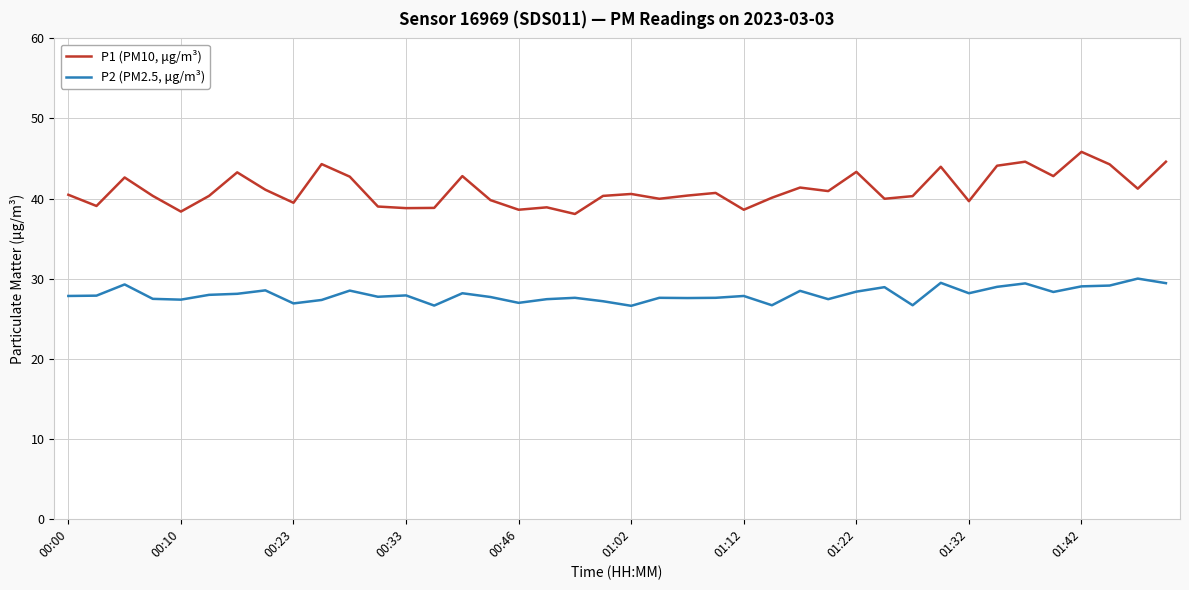

List the series in order of their peak value, highest first.

P1 (PM10, μg/m³), P2 (PM2.5, μg/m³)